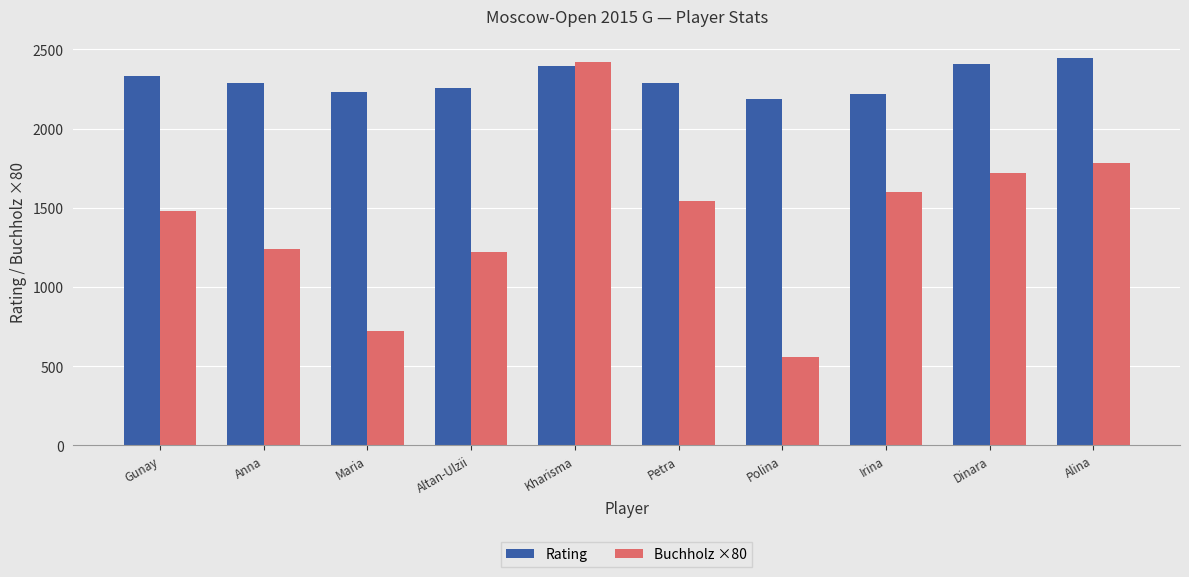

At which label does Rating first exceed 2288?

Gunay